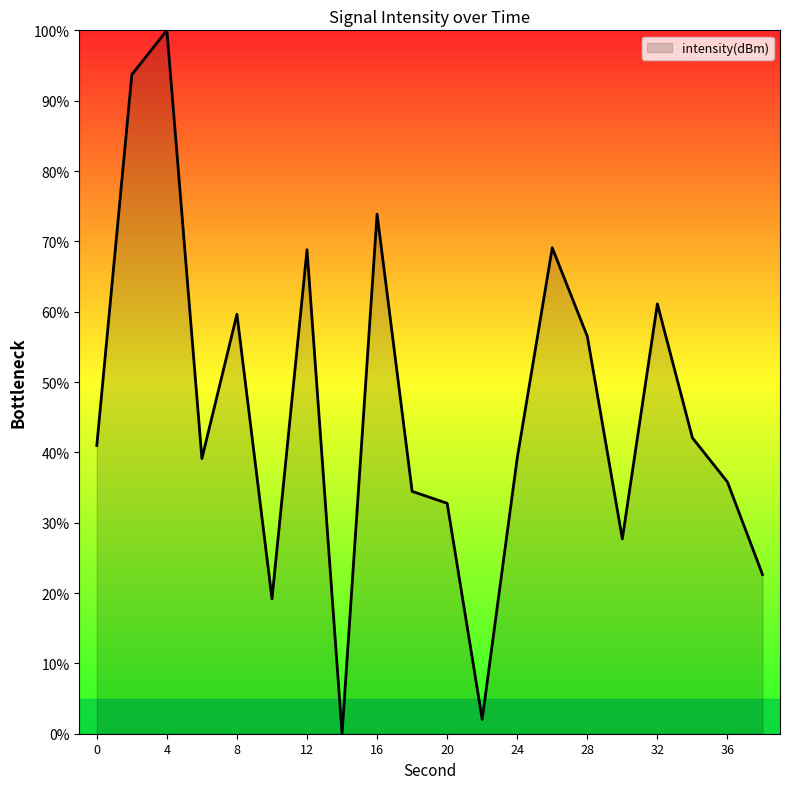

What is the difference between the maximum and minimum values?

100.0